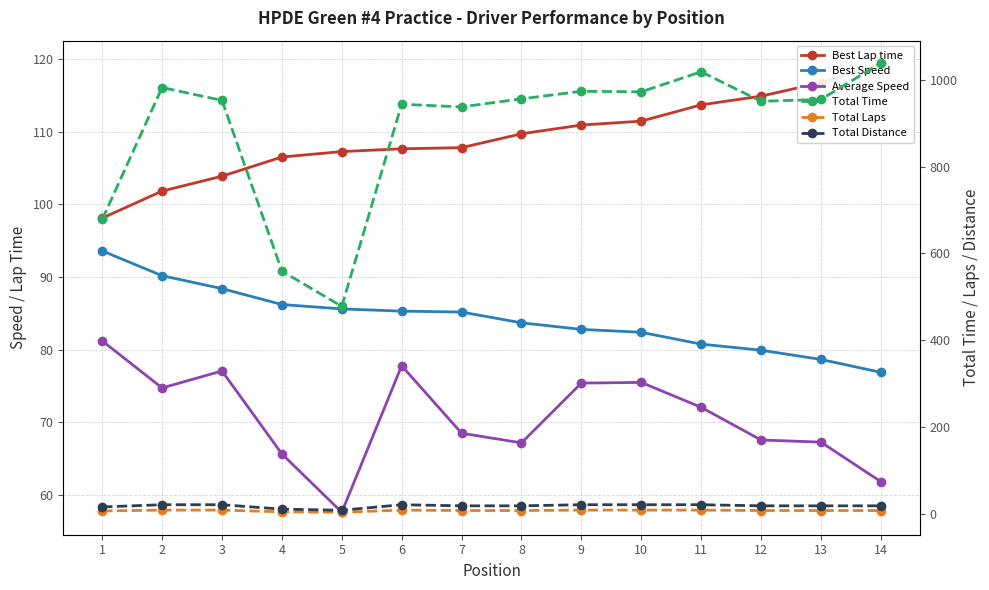

What is the difference between the Best Lap time values at 12 and 3?

11.0